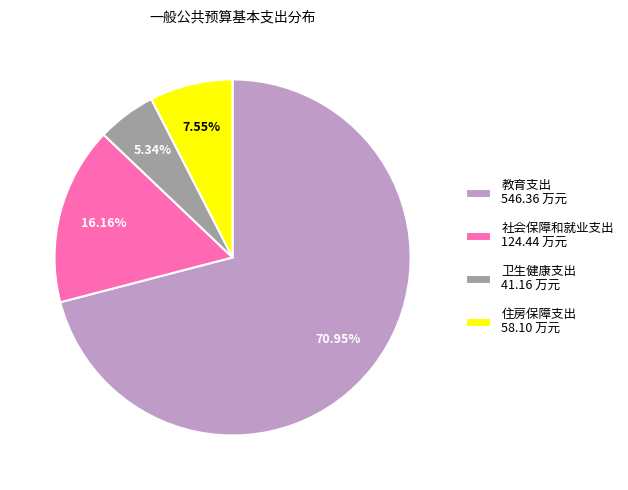

What percentage is the 卫生健康支出 slice, to the nearest percent?

5%